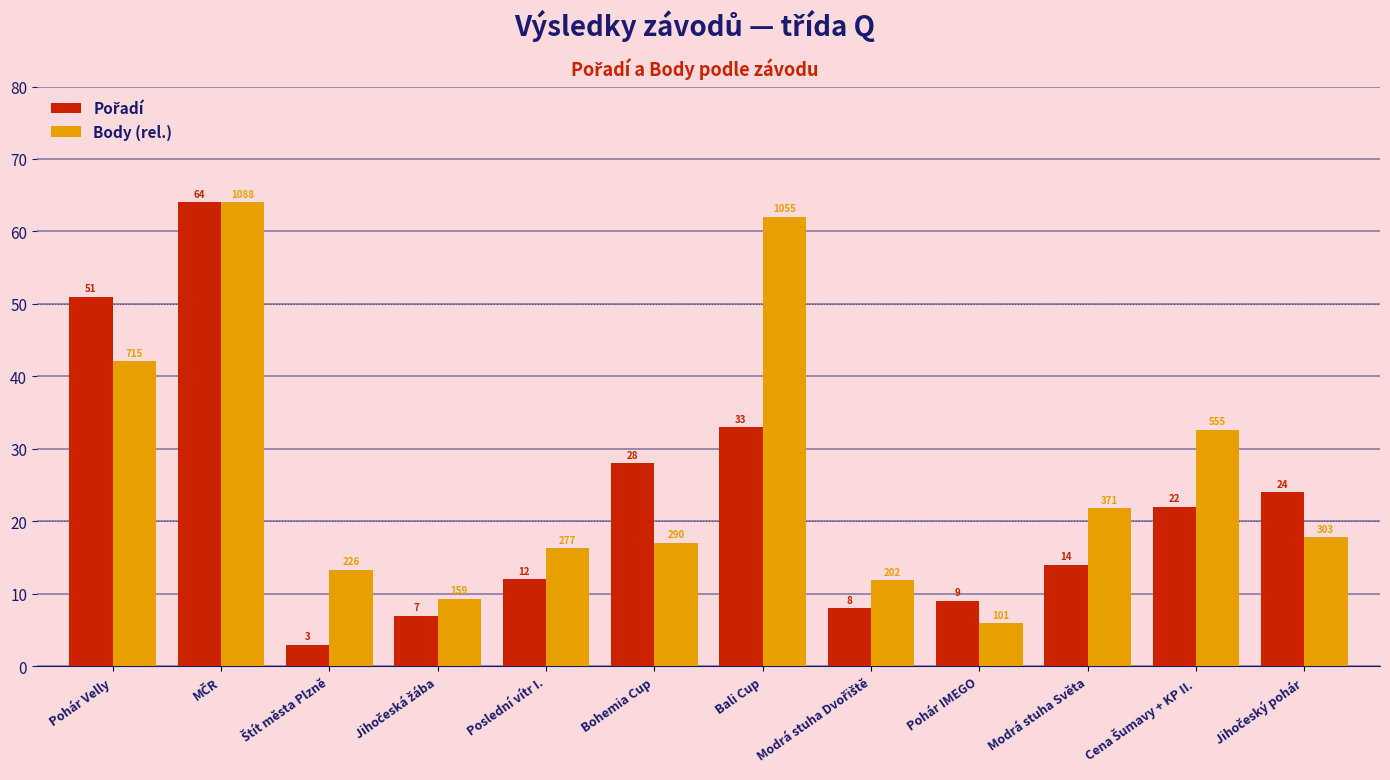

Which series has the largest total across all categories?

Body (rel.)